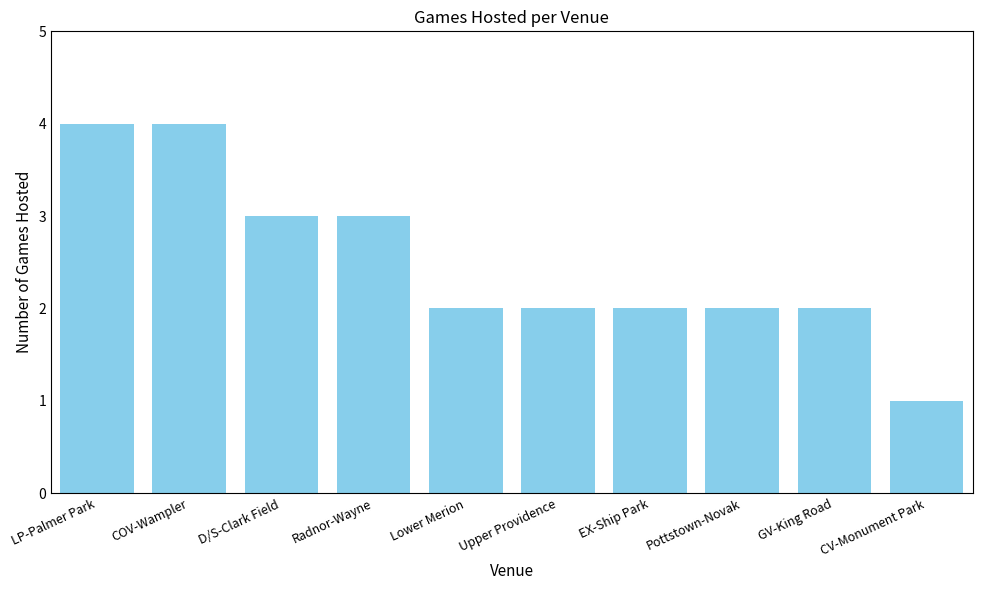

Are the bars grouped side by side (vs. stacked)?

No